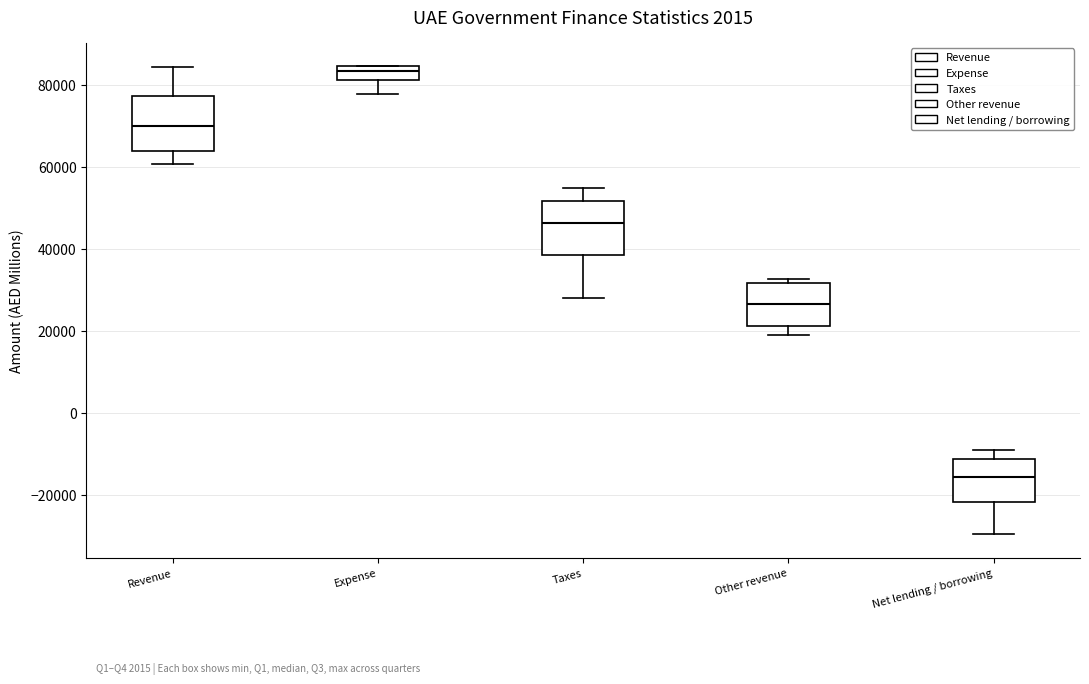

Which box has the highest median line?

Expense